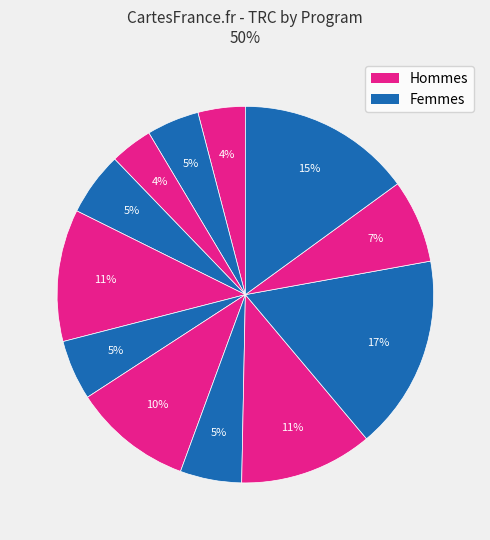

How many slices are in this pie chart?

12